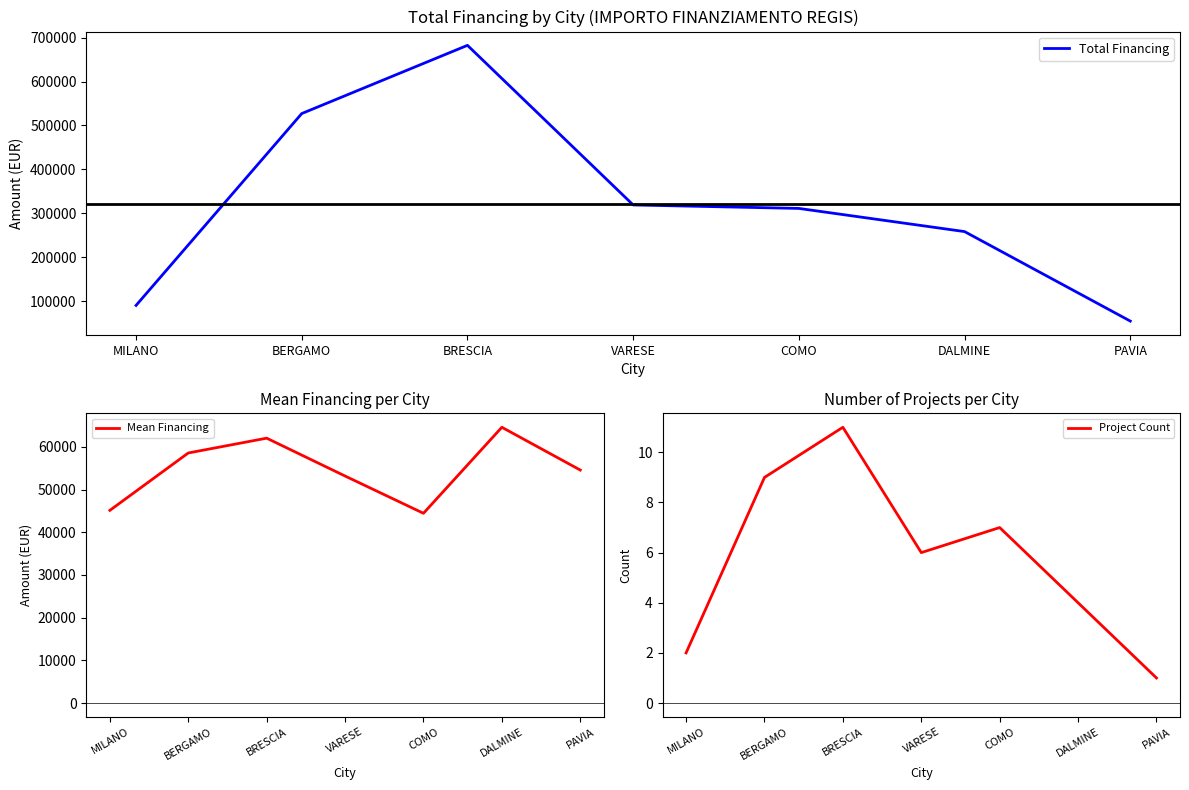

What is the label of the 1st point from the right?

PAVIA